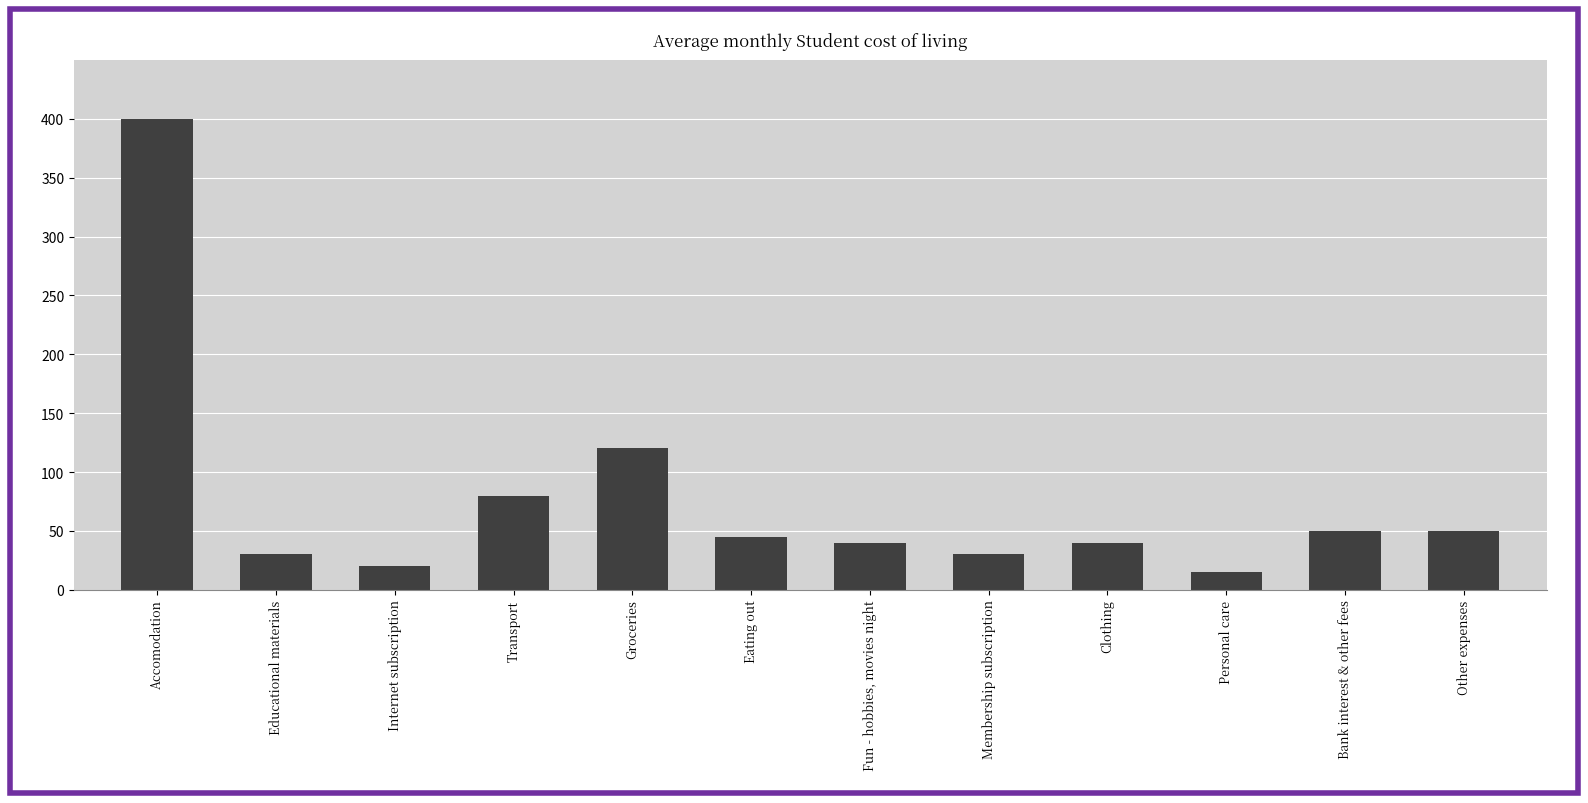

Reading left to right, transcribe all the data shown in this chart.

Accomodation=400	Educational materials=30	Internet subscription=20	Transport=80	Groceries=120	Eating out=45	Fun - hobbies, movies night=40	Membership subscription=30	Clothing=40	Personal care=15	Bank interest & other fees=50	Other expenses=50